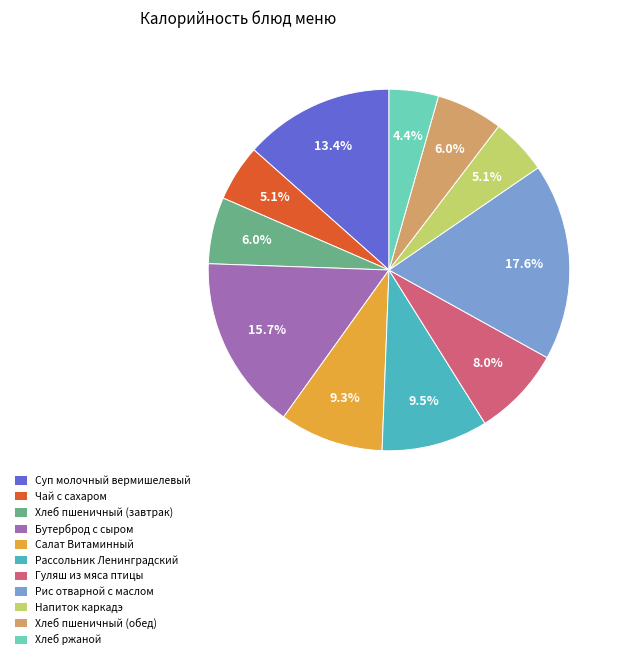

To the nearest percent, what is the difference between the Суп молочный вермишелевый and Гуляш из мяса птицы slice percentages?

5%